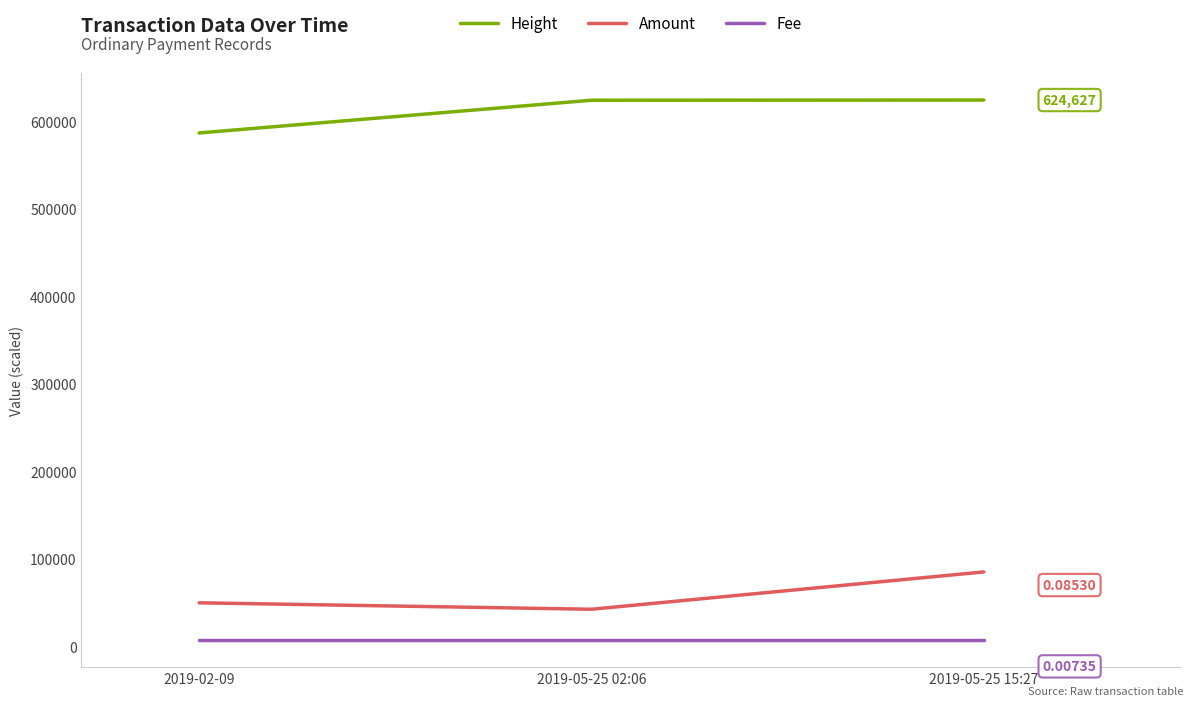

True or false: Height has a value of 947158 at 2019-02-09.

False